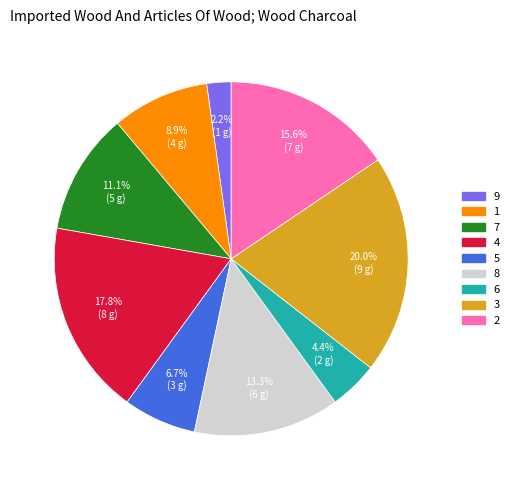

What percentage is the 8 slice, to the nearest percent?

13%